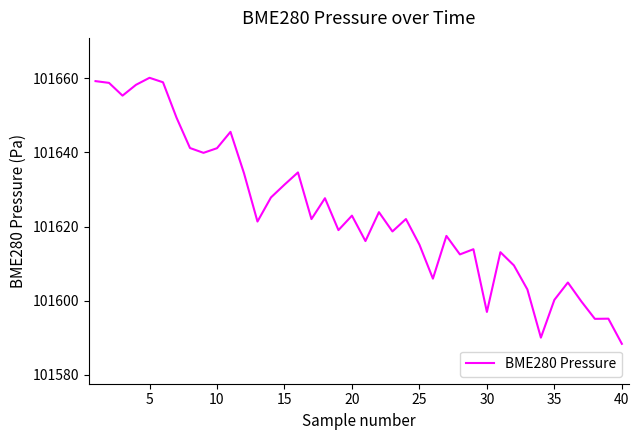

What is the difference between the maximum and minimum values?

71.7